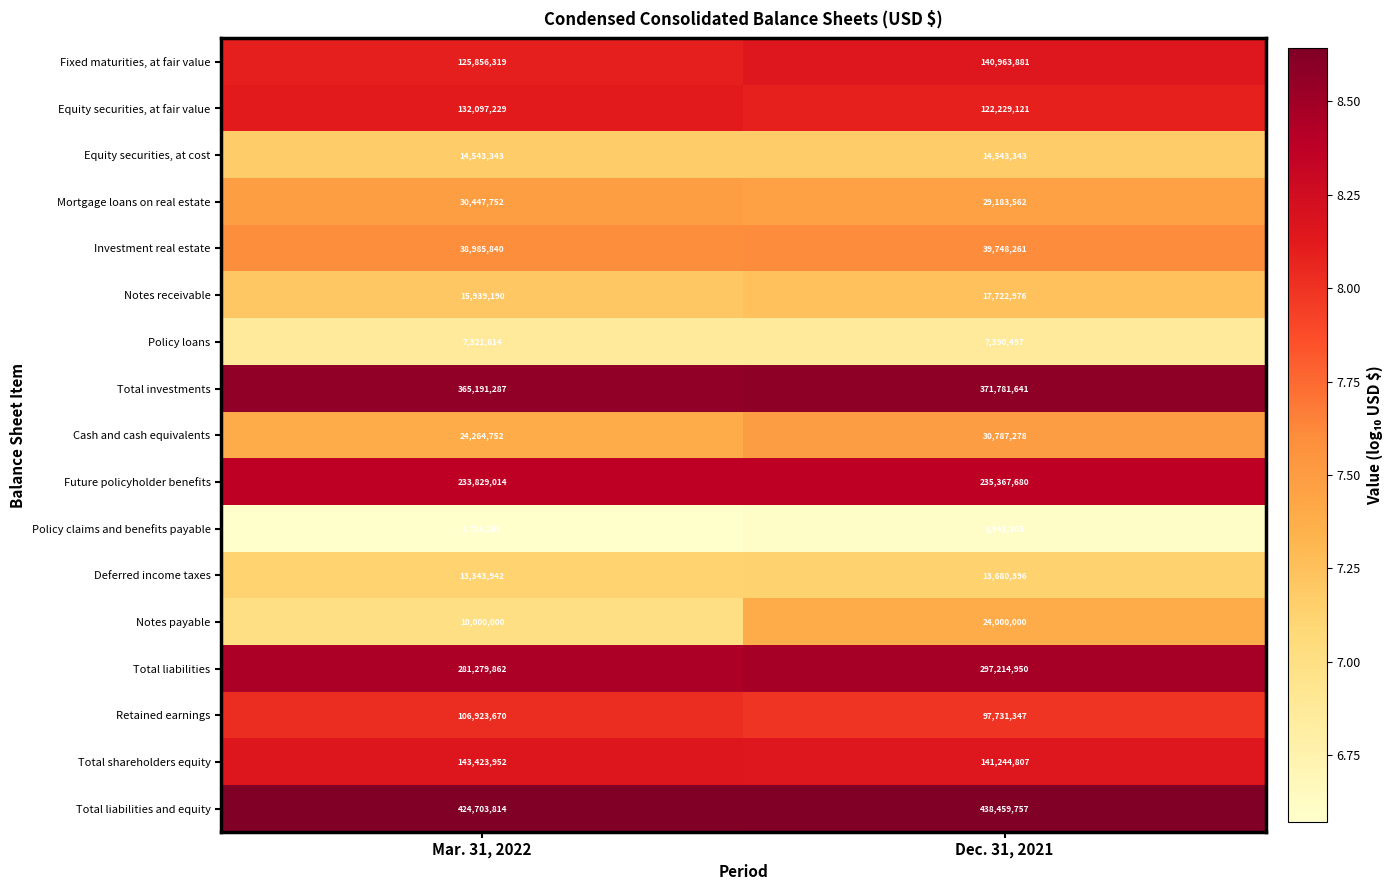

At Mar. 31, 2022, list the series in order from largest to smallest.

Total liabilities and equity, Total investments, Total liabilities, Future policyholder benefits, Total shareholders equity, Equity securities, at fair value, Fixed maturities, at fair value, Retained earnings, Investment real estate, Mortgage loans on real estate, Cash and cash equivalents, Notes receivable, Equity securities, at cost, Deferred income taxes, Notes payable, Policy loans, Policy claims and benefits payable